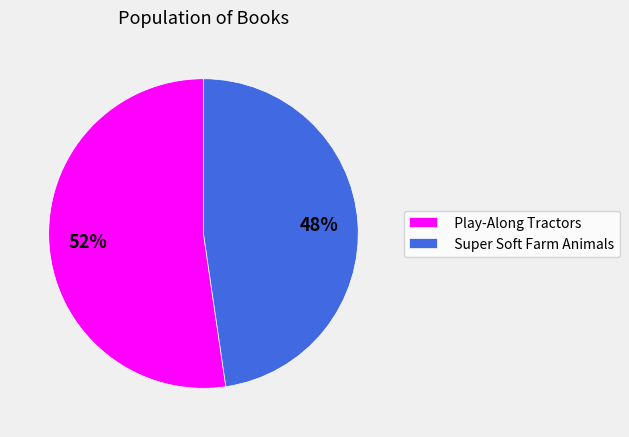

The Play-Along Tractors slice represents 52% of the pie. True or false?

True